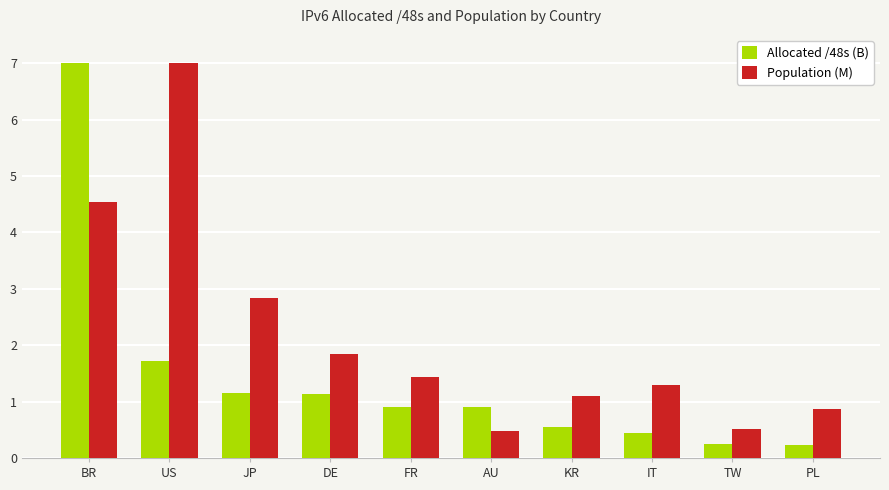

How many bars are there in each group?

2